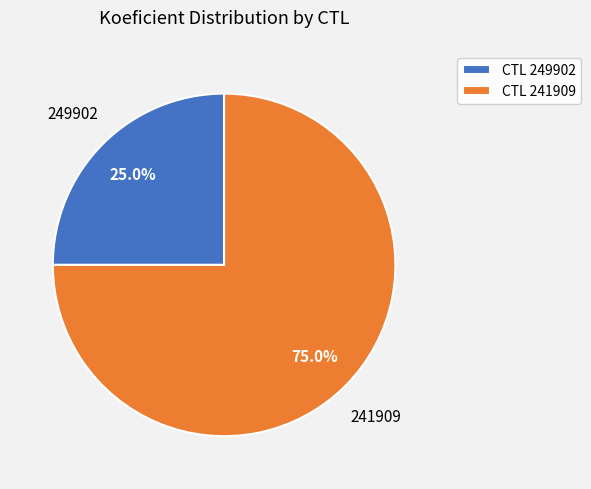

What is the ratio of the value at CTL 241909 to the value at CTL 249902?

3.0